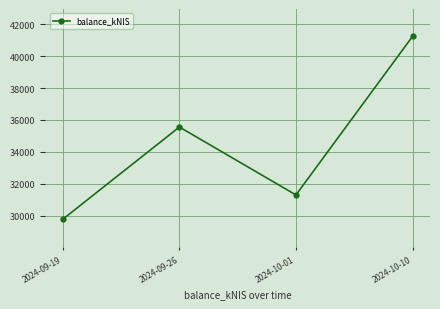

What is the sum of the values at 2024-09-19 and 2024-10-10?

71016.8